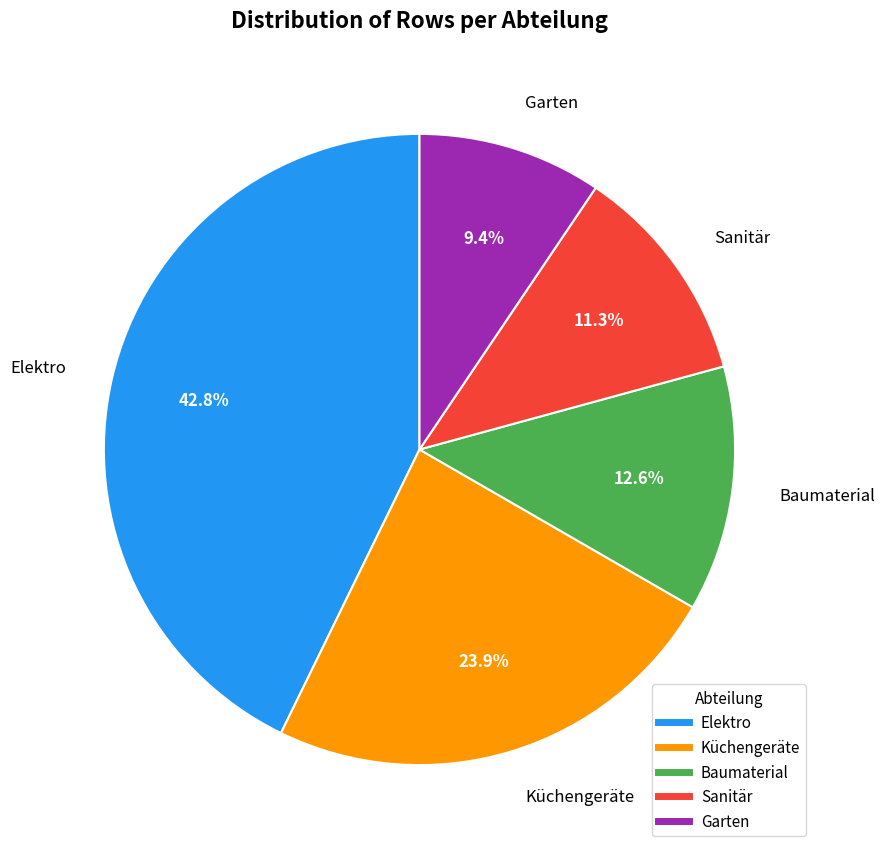

The Garten slice represents 9% of the pie. True or false?

True